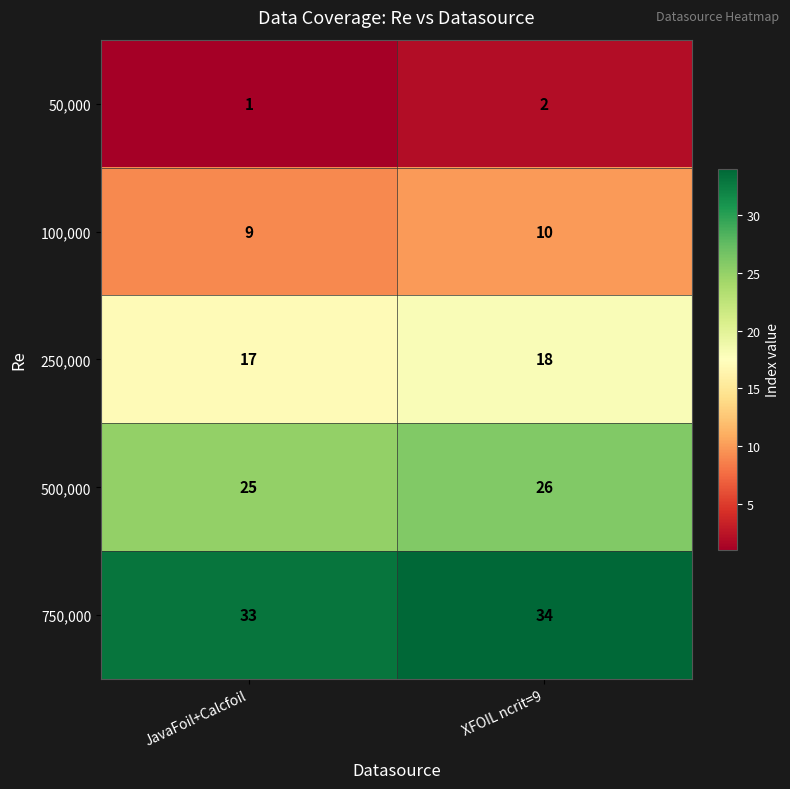

The value of 100,000 at XFOIL ncrit=9 is 10. True or false?

True